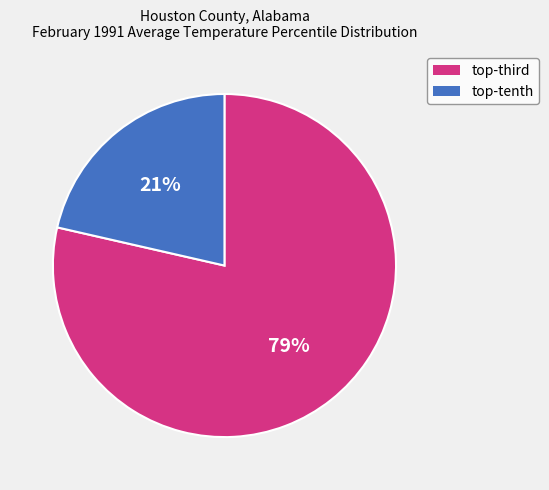

Which category has the smallest portion of the pie?

top-tenth